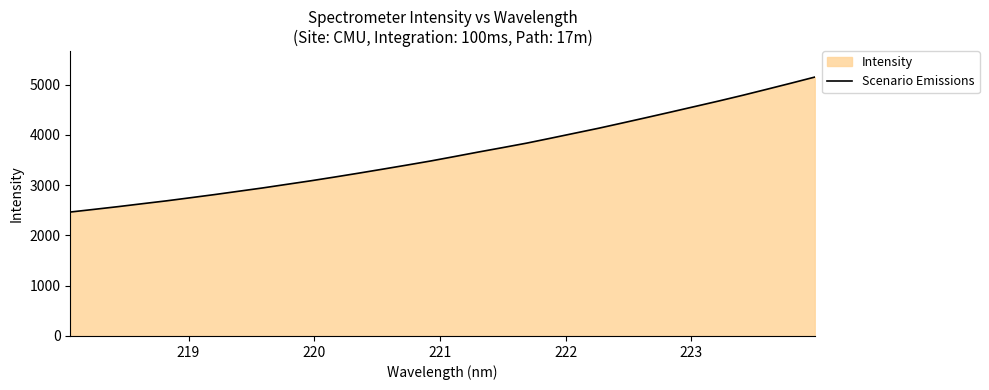

What is the greatest value displayed?

5152.7